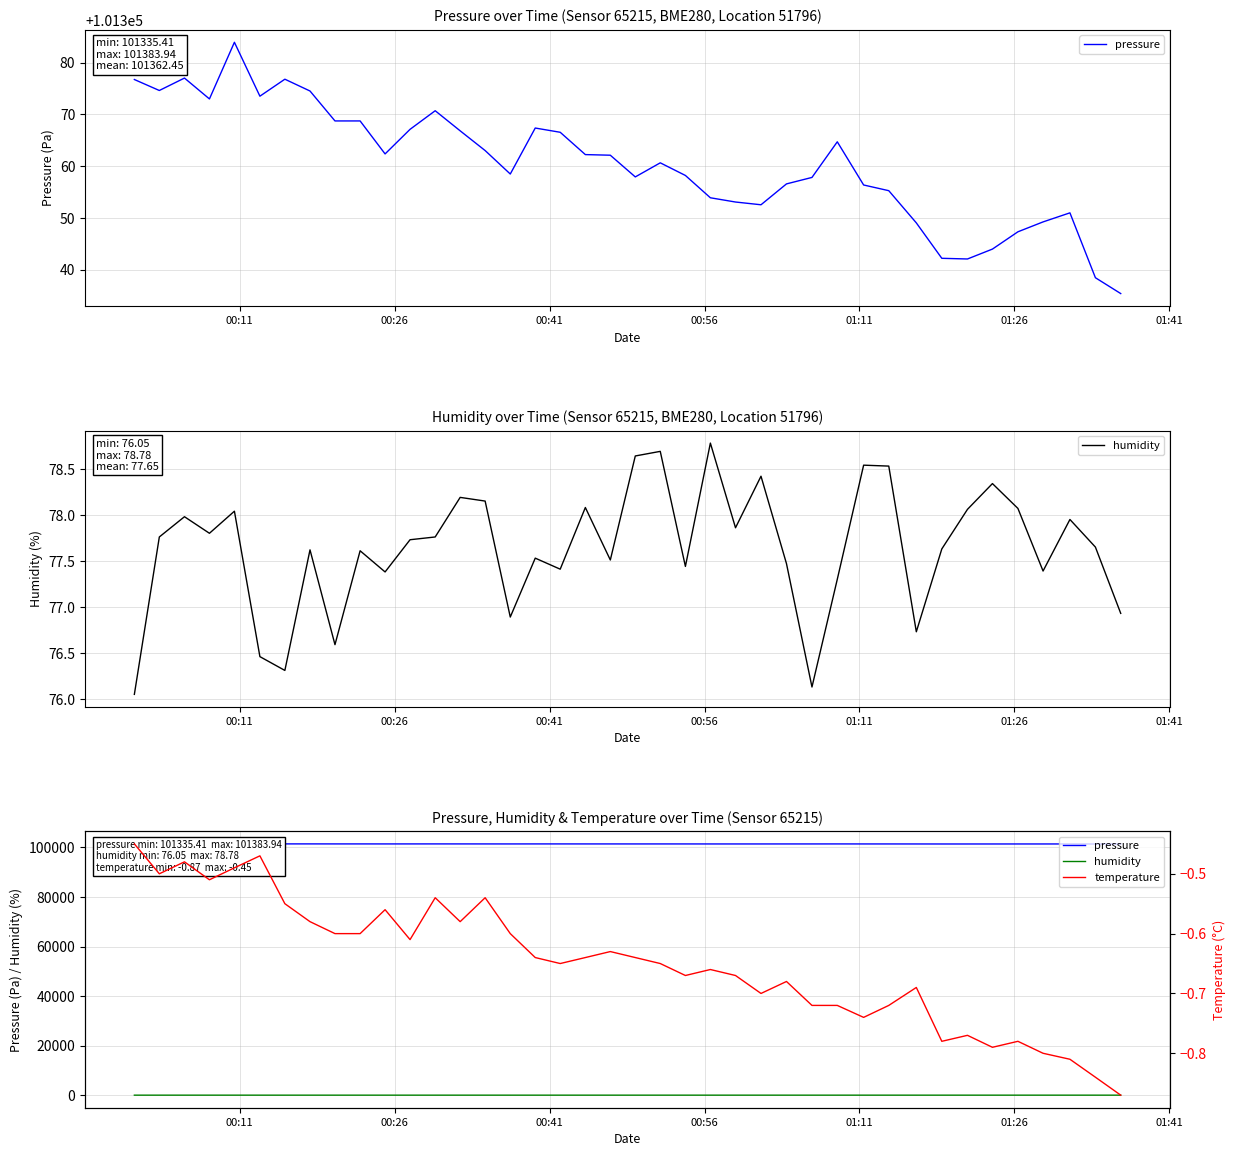

How many data points in pressure are above 101362?

20